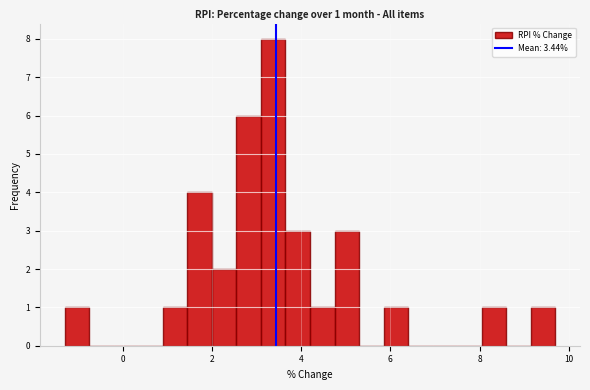

Read against the x-axis, roughly where is the centre of the tallest bar?

3.4